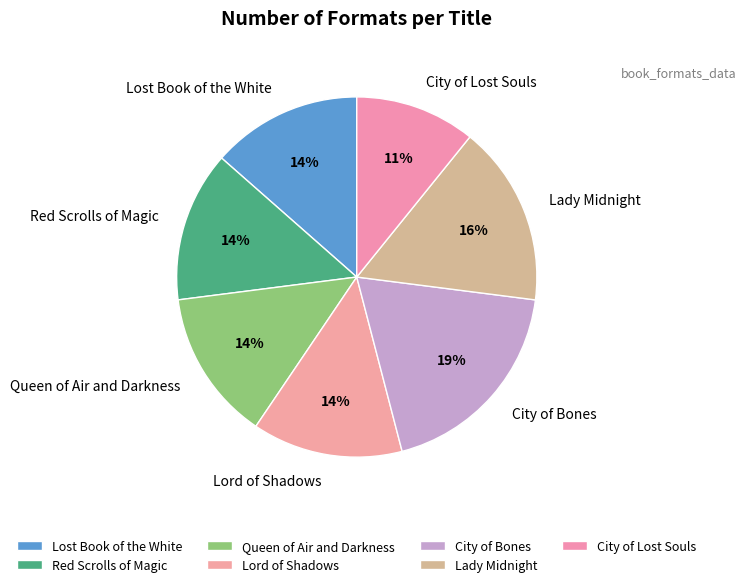

To the nearest percent, what portion does Lost Book of the White represent?

14%